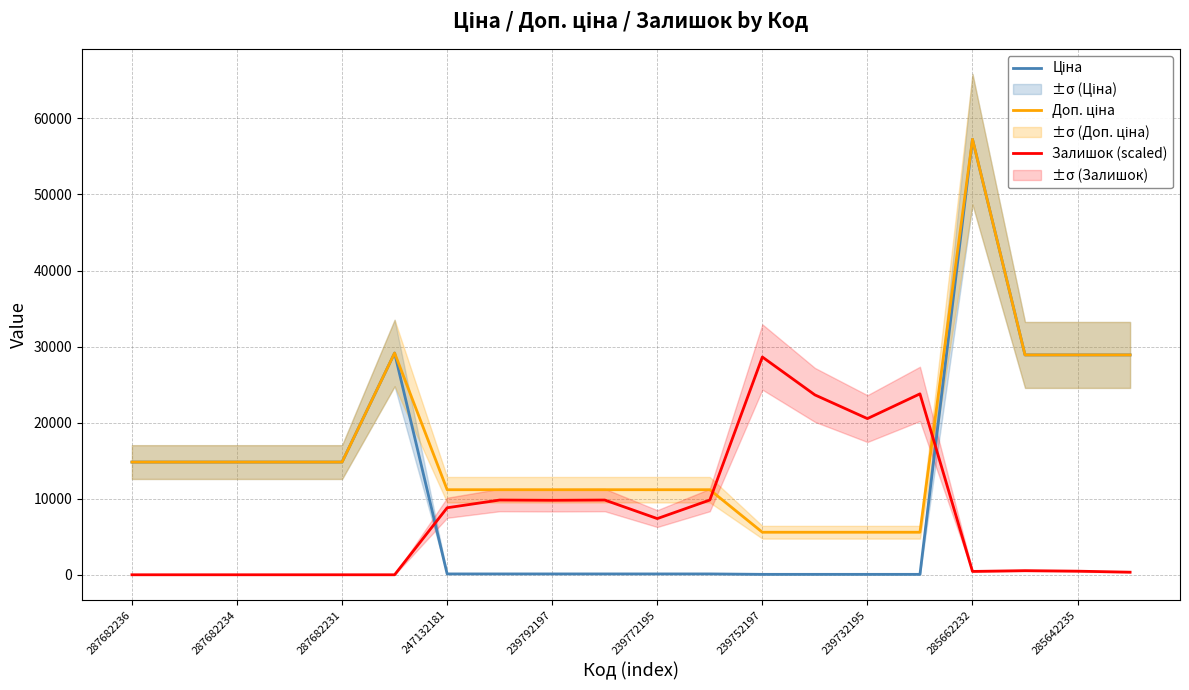

True or false: Доп. ціна has more than 2 interior local peaks.

False